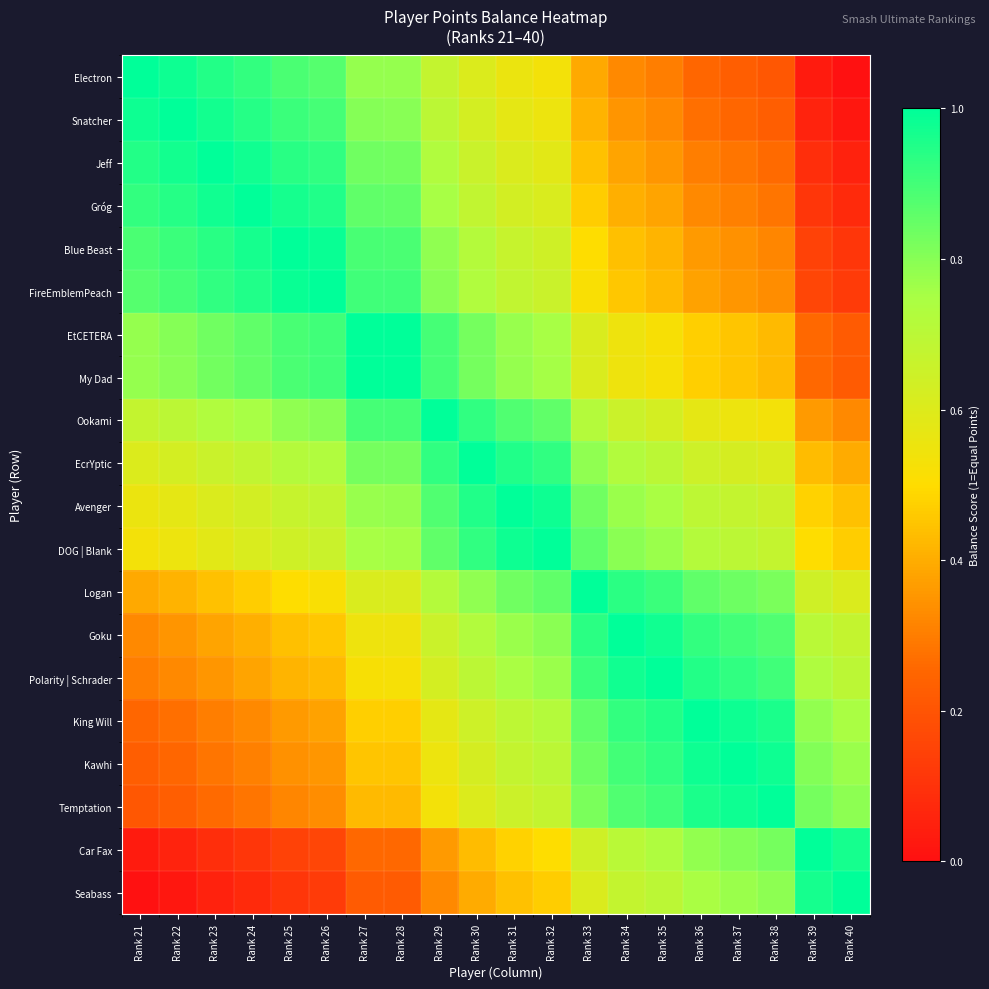

Reading left to right, list all the values displayed in this chart.

Electron: Rank 21=1.0	Rank 22=1.0	Rank 23=0.9	Rank 24=0.9	Rank 25=0.9	Rank 26=0.9	Rank 27=0.8	Rank 28=0.8	Rank 29=0.7	Rank 30=0.6	Rank 31=0.6	Rank 32=0.5	Rank 33=0.4	Rank 34=0.3	Rank 35=0.3	Rank 36=0.3	Rank 37=0.2	Rank 38=0.2	Rank 39=0.0	Rank 40=0.0
Snatcher: Rank 21=1.0	Rank 22=1.0	Rank 23=1.0	Rank 24=0.9	Rank 25=0.9	Rank 26=0.9	Rank 27=0.8	Rank 28=0.8	Rank 29=0.7	Rank 30=0.6	Rank 31=0.6	Rank 32=0.6	Rank 33=0.4	Rank 34=0.3	Rank 35=0.3	Rank 36=0.3	Rank 37=0.3	Rank 38=0.2	Rank 39=0.1	Rank 40=0.0
Jeff: Rank 21=0.9	Rank 22=1.0	Rank 23=1.0	Rank 24=1.0	Rank 25=0.9	Rank 26=0.9	Rank 27=0.8	Rank 28=0.8	Rank 29=0.7	Rank 30=0.7	Rank 31=0.6	Rank 32=0.6	Rank 33=0.4	Rank 34=0.4	Rank 35=0.4	Rank 36=0.3	Rank 37=0.3	Rank 38=0.3	Rank 39=0.1	Rank 40=0.1
Gróg: Rank 21=0.9	Rank 22=0.9	Rank 23=1.0	Rank 24=1.0	Rank 25=1.0	Rank 26=1.0	Rank 27=0.9	Rank 28=0.9	Rank 29=0.8	Rank 30=0.7	Rank 31=0.6	Rank 32=0.6	Rank 33=0.5	Rank 34=0.4	Rank 35=0.4	Rank 36=0.3	Rank 37=0.3	Rank 38=0.3	Rank 39=0.1	Rank 40=0.1
Blue Beast: Rank 21=0.9	Rank 22=0.9	Rank 23=0.9	Rank 24=1.0	Rank 25=1.0	Rank 26=1.0	Rank 27=0.9	Rank 28=0.9	Rank 29=0.8	Rank 30=0.7	Rank 31=0.7	Rank 32=0.6	Rank 33=0.5	Rank 34=0.4	Rank 35=0.4	Rank 36=0.4	Rank 37=0.3	Rank 38=0.3	Rank 39=0.1	Rank 40=0.1
FireEmblemPeach: Rank 21=0.9	Rank 22=0.9	Rank 23=0.9	Rank 24=1.0	Rank 25=1.0	Rank 26=1.0	Rank 27=0.9	Rank 28=0.9	Rank 29=0.8	Rank 30=0.7	Rank 31=0.7	Rank 32=0.7	Rank 33=0.5	Rank 34=0.5	Rank 35=0.4	Rank 36=0.4	Rank 37=0.4	Rank 38=0.3	Rank 39=0.2	Rank 40=0.1
EtCETERA: Rank 21=0.8	Rank 22=0.8	Rank 23=0.8	Rank 24=0.9	Rank 25=0.9	Rank 26=0.9	Rank 27=1.0	Rank 28=1.0	Rank 29=0.9	Rank 30=0.8	Rank 31=0.8	Rank 32=0.8	Rank 33=0.6	Rank 34=0.5	Rank 35=0.5	Rank 36=0.5	Rank 37=0.4	Rank 38=0.4	Rank 39=0.3	Rank 40=0.2
My Dad: Rank 21=0.8	Rank 22=0.8	Rank 23=0.8	Rank 24=0.9	Rank 25=0.9	Rank 26=0.9	Rank 27=1.0	Rank 28=1.0	Rank 29=0.9	Rank 30=0.8	Rank 31=0.8	Rank 32=0.8	Rank 33=0.6	Rank 34=0.5	Rank 35=0.5	Rank 36=0.5	Rank 37=0.5	Rank 38=0.4	Rank 39=0.3	Rank 40=0.2
Ookami: Rank 21=0.7	Rank 22=0.7	Rank 23=0.7	Rank 24=0.8	Rank 25=0.8	Rank 26=0.8	Rank 27=0.9	Rank 28=0.9	Rank 29=1.0	Rank 30=0.9	Rank 31=0.9	Rank 32=0.9	Rank 33=0.7	Rank 34=0.7	Rank 35=0.6	Rank 36=0.6	Rank 37=0.6	Rank 38=0.5	Rank 39=0.4	Rank 40=0.3
EcrYptic: Rank 21=0.6	Rank 22=0.6	Rank 23=0.7	Rank 24=0.7	Rank 25=0.7	Rank 26=0.7	Rank 27=0.8	Rank 28=0.8	Rank 29=0.9	Rank 30=1.0	Rank 31=1.0	Rank 32=0.9	Rank 33=0.8	Rank 34=0.7	Rank 35=0.7	Rank 36=0.6	Rank 37=0.6	Rank 38=0.6	Rank 39=0.4	Rank 40=0.4
Avenger: Rank 21=0.6	Rank 22=0.6	Rank 23=0.6	Rank 24=0.6	Rank 25=0.7	Rank 26=0.7	Rank 27=0.8	Rank 28=0.8	Rank 29=0.9	Rank 30=1.0	Rank 31=1.0	Rank 32=1.0	Rank 33=0.8	Rank 34=0.8	Rank 35=0.7	Rank 36=0.7	Rank 37=0.7	Rank 38=0.7	Rank 39=0.5	Rank 40=0.4
DOG | Blank: Rank 21=0.5	Rank 22=0.6	Rank 23=0.6	Rank 24=0.6	Rank 25=0.6	Rank 26=0.7	Rank 27=0.8	Rank 28=0.8	Rank 29=0.9	Rank 30=0.9	Rank 31=1.0	Rank 32=1.0	Rank 33=0.9	Rank 34=0.8	Rank 35=0.8	Rank 36=0.7	Rank 37=0.7	Rank 38=0.7	Rank 39=0.5	Rank 40=0.5
Logan: Rank 21=0.4	Rank 22=0.4	Rank 23=0.4	Rank 24=0.5	Rank 25=0.5	Rank 26=0.5	Rank 27=0.6	Rank 28=0.6	Rank 29=0.7	Rank 30=0.8	Rank 31=0.8	Rank 32=0.9	Rank 33=1.0	Rank 34=0.9	Rank 35=0.9	Rank 36=0.9	Rank 37=0.8	Rank 38=0.8	Rank 39=0.6	Rank 40=0.6
Goku: Rank 21=0.3	Rank 22=0.3	Rank 23=0.4	Rank 24=0.4	Rank 25=0.4	Rank 26=0.5	Rank 27=0.5	Rank 28=0.5	Rank 29=0.7	Rank 30=0.7	Rank 31=0.8	Rank 32=0.8	Rank 33=0.9	Rank 34=1.0	Rank 35=1.0	Rank 36=0.9	Rank 37=0.9	Rank 38=0.9	Rank 39=0.7	Rank 40=0.7
Polarity | Schrader: Rank 21=0.3	Rank 22=0.3	Rank 23=0.4	Rank 24=0.4	Rank 25=0.4	Rank 26=0.4	Rank 27=0.5	Rank 28=0.5	Rank 29=0.6	Rank 30=0.7	Rank 31=0.7	Rank 32=0.8	Rank 33=0.9	Rank 34=1.0	Rank 35=1.0	Rank 36=0.9	Rank 37=0.9	Rank 38=0.9	Rank 39=0.7	Rank 40=0.7
King Will: Rank 21=0.3	Rank 22=0.3	Rank 23=0.3	Rank 24=0.3	Rank 25=0.4	Rank 26=0.4	Rank 27=0.5	Rank 28=0.5	Rank 29=0.6	Rank 30=0.6	Rank 31=0.7	Rank 32=0.7	Rank 33=0.9	Rank 34=0.9	Rank 35=0.9	Rank 36=1.0	Rank 37=1.0	Rank 38=1.0	Rank 39=0.8	Rank 40=0.7
Kawhi: Rank 21=0.2	Rank 22=0.3	Rank 23=0.3	Rank 24=0.3	Rank 25=0.3	Rank 26=0.4	Rank 27=0.4	Rank 28=0.5	Rank 29=0.6	Rank 30=0.6	Rank 31=0.7	Rank 32=0.7	Rank 33=0.8	Rank 34=0.9	Rank 35=0.9	Rank 36=1.0	Rank 37=1.0	Rank 38=1.0	Rank 39=0.8	Rank 40=0.8
Temptation: Rank 21=0.2	Rank 22=0.2	Rank 23=0.3	Rank 24=0.3	Rank 25=0.3	Rank 26=0.3	Rank 27=0.4	Rank 28=0.4	Rank 29=0.5	Rank 30=0.6	Rank 31=0.7	Rank 32=0.7	Rank 33=0.8	Rank 34=0.9	Rank 35=0.9	Rank 36=1.0	Rank 37=1.0	Rank 38=1.0	Rank 39=0.8	Rank 40=0.8
Car Fax: Rank 21=0.0	Rank 22=0.1	Rank 23=0.1	Rank 24=0.1	Rank 25=0.1	Rank 26=0.2	Rank 27=0.3	Rank 28=0.3	Rank 29=0.4	Rank 30=0.4	Rank 31=0.5	Rank 32=0.5	Rank 33=0.6	Rank 34=0.7	Rank 35=0.7	Rank 36=0.8	Rank 37=0.8	Rank 38=0.8	Rank 39=1.0	Rank 40=1.0
Seabass: Rank 21=0.0	Rank 22=0.0	Rank 23=0.1	Rank 24=0.1	Rank 25=0.1	Rank 26=0.1	Rank 27=0.2	Rank 28=0.2	Rank 29=0.3	Rank 30=0.4	Rank 31=0.4	Rank 32=0.5	Rank 33=0.6	Rank 34=0.7	Rank 35=0.7	Rank 36=0.7	Rank 37=0.8	Rank 38=0.8	Rank 39=1.0	Rank 40=1.0